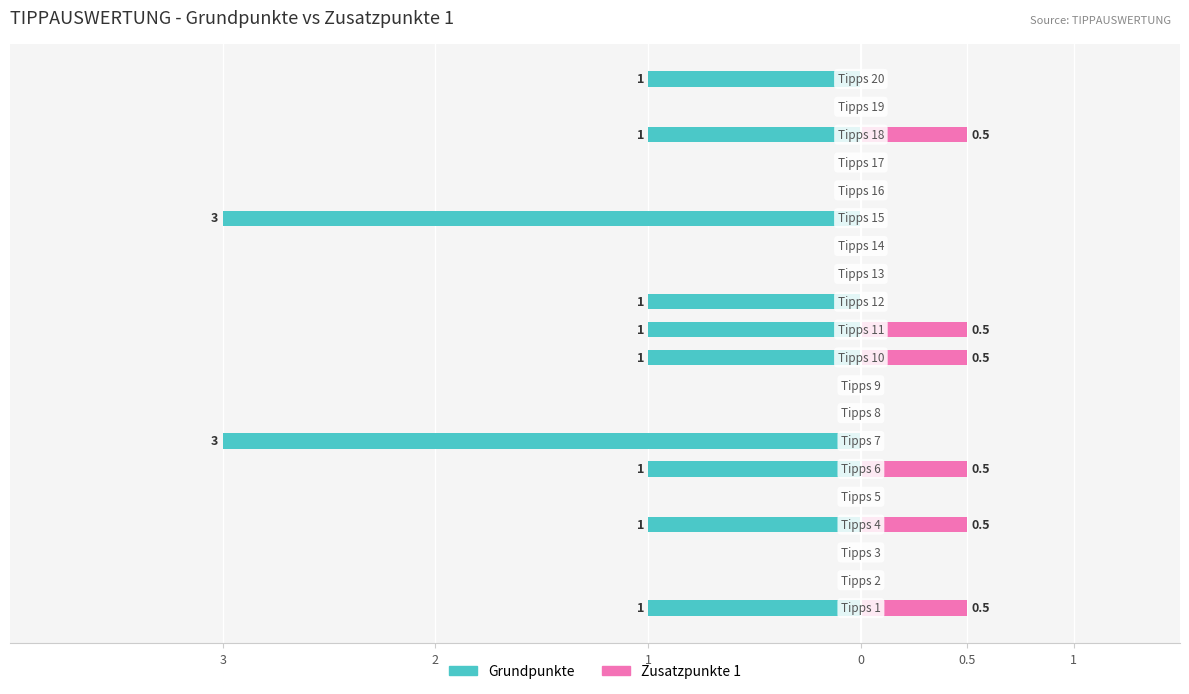

The value of Grundpunkte at 9 is -0.4. True or false?

False